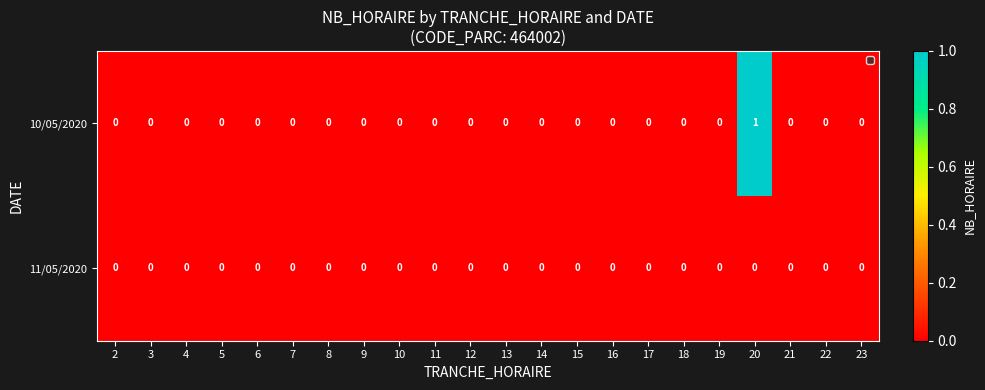

Which series has the largest range (max minus min)?

10/05/2020